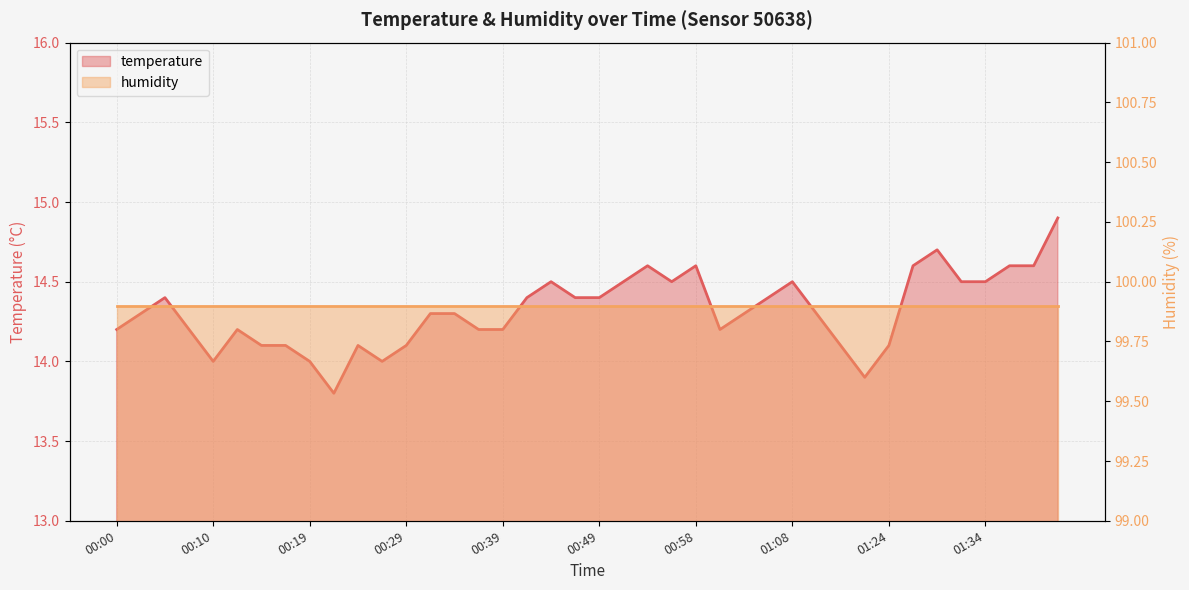

How many interior local peaks (higher than both neighbors) does the data have?

8